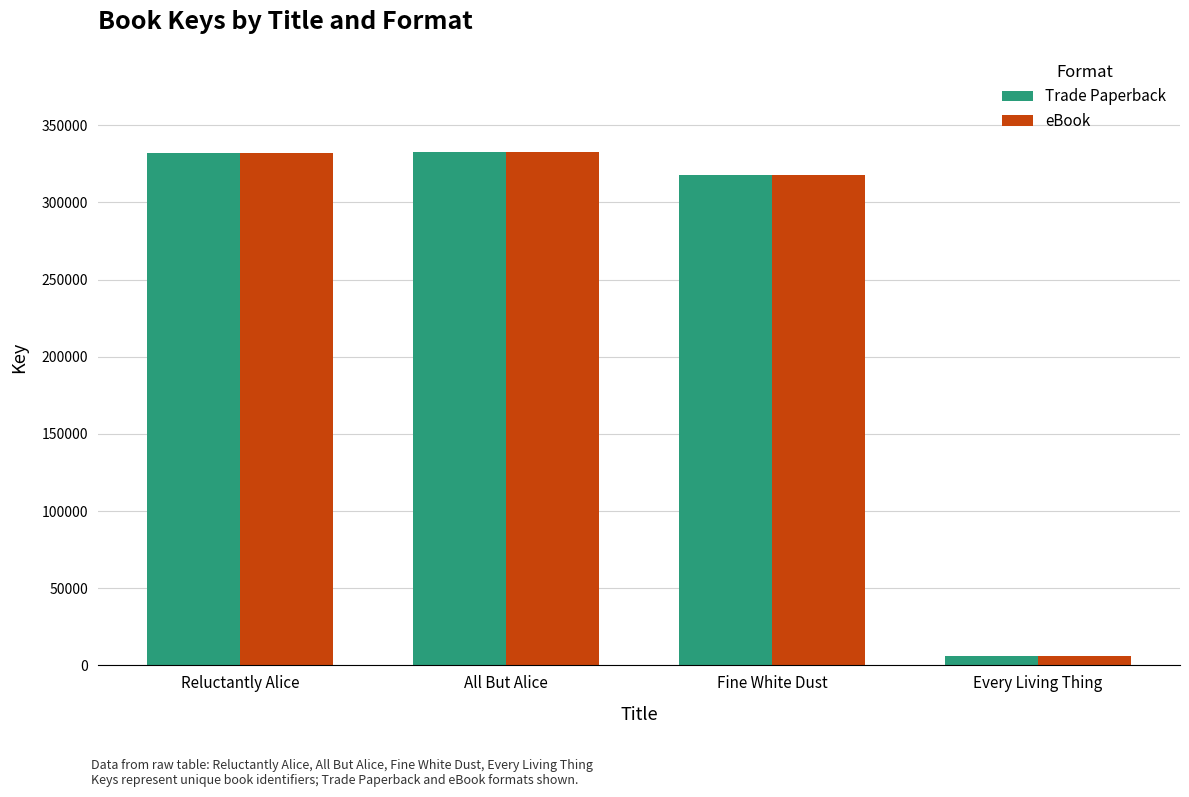

How many bars are there in each group?

2